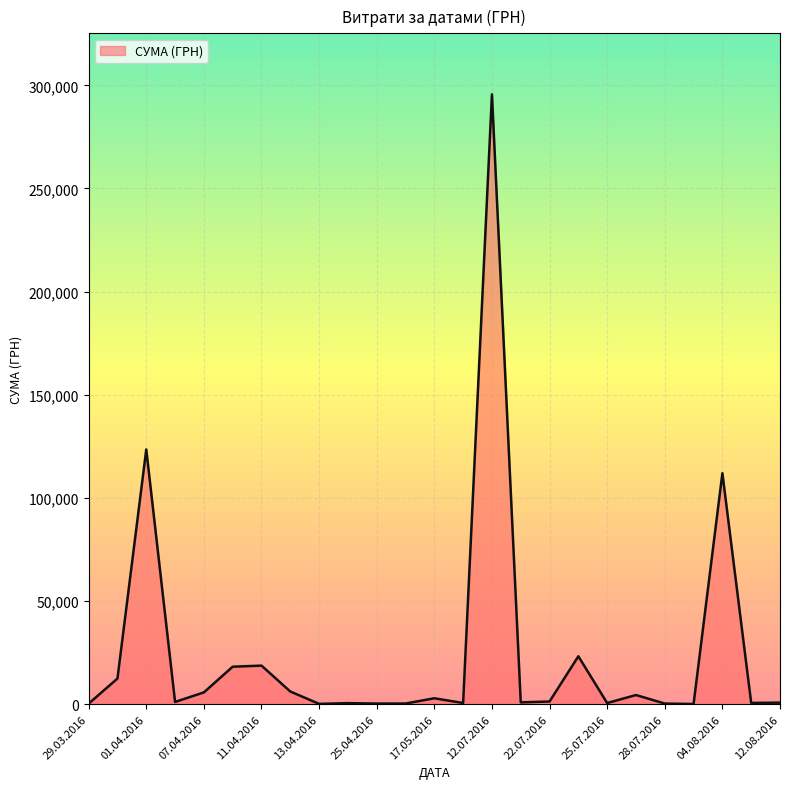

What is the greatest value displayed?

295638.6